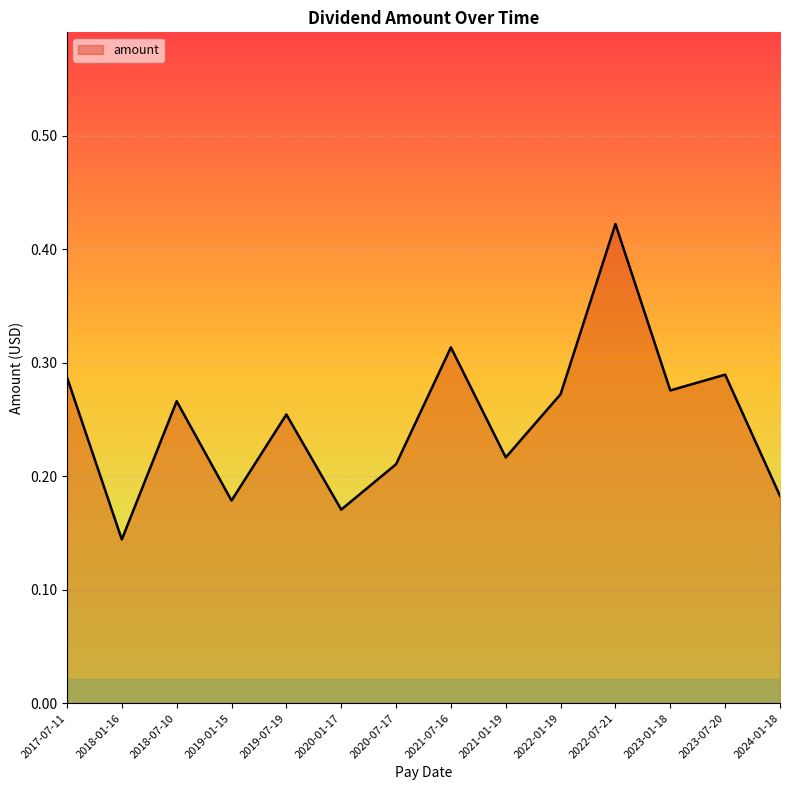

What position from the left is 2018-01-16?

2